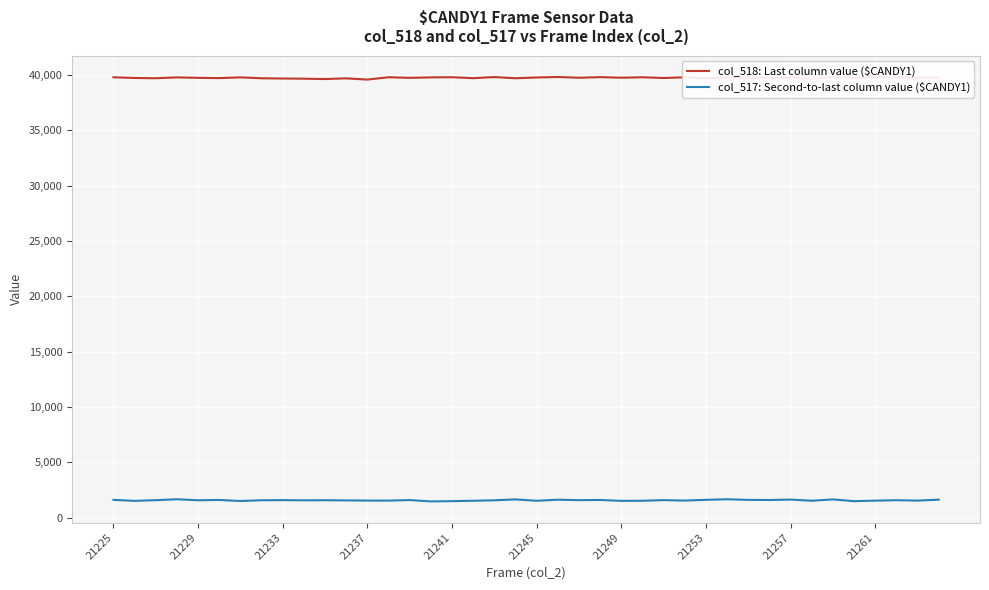

Is it true that col_518: Last column value ($CANDY1) equals 13064 at 31?

False